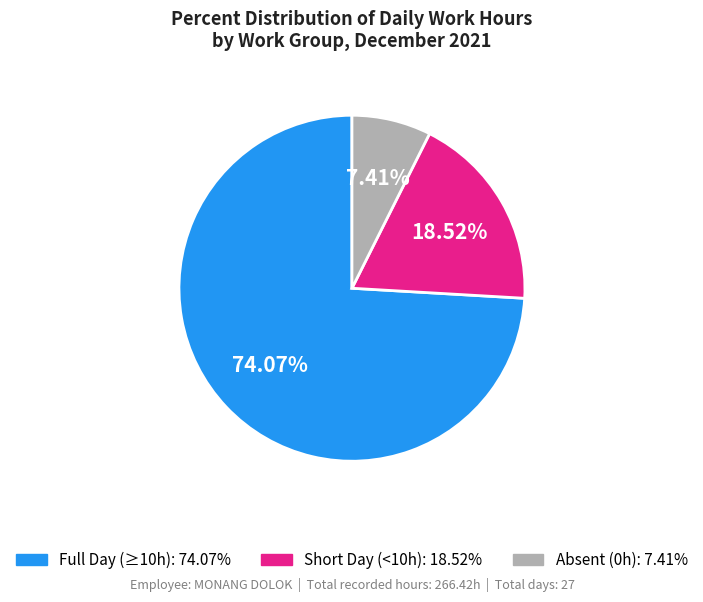

Is there any slice that represents more than half of the pie?

Yes